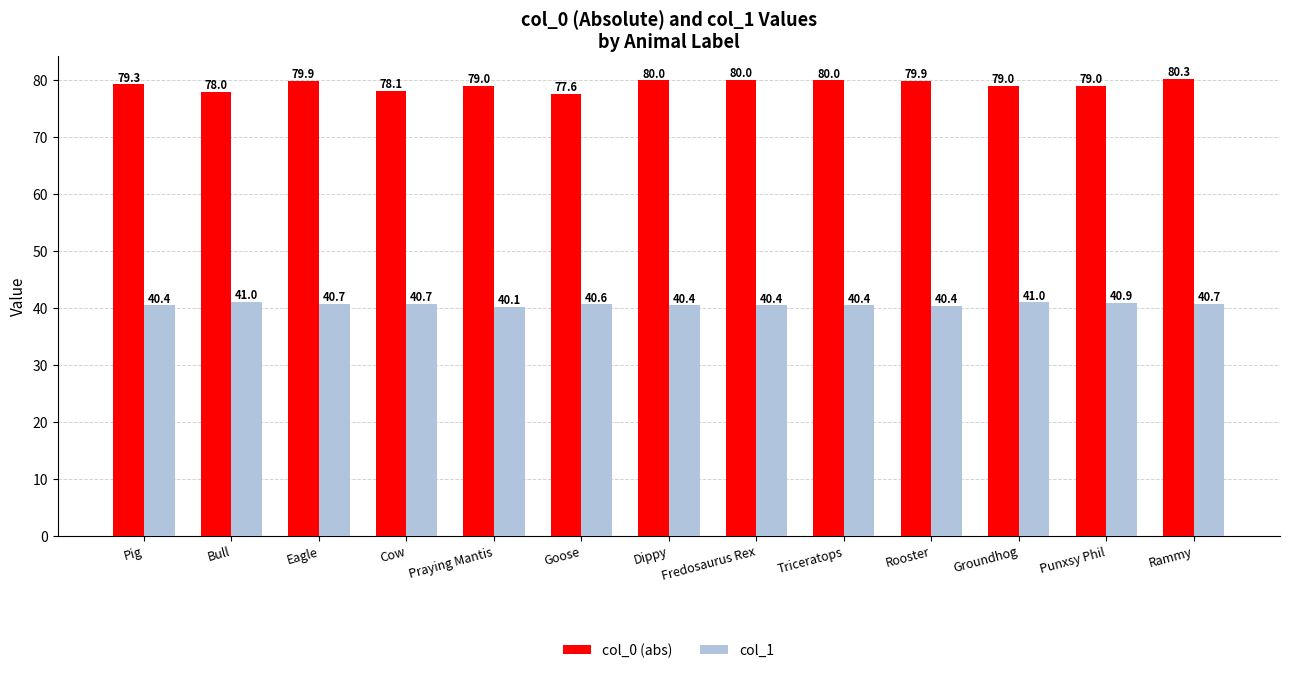

At which category is the sum across all series the highest?

Rammy